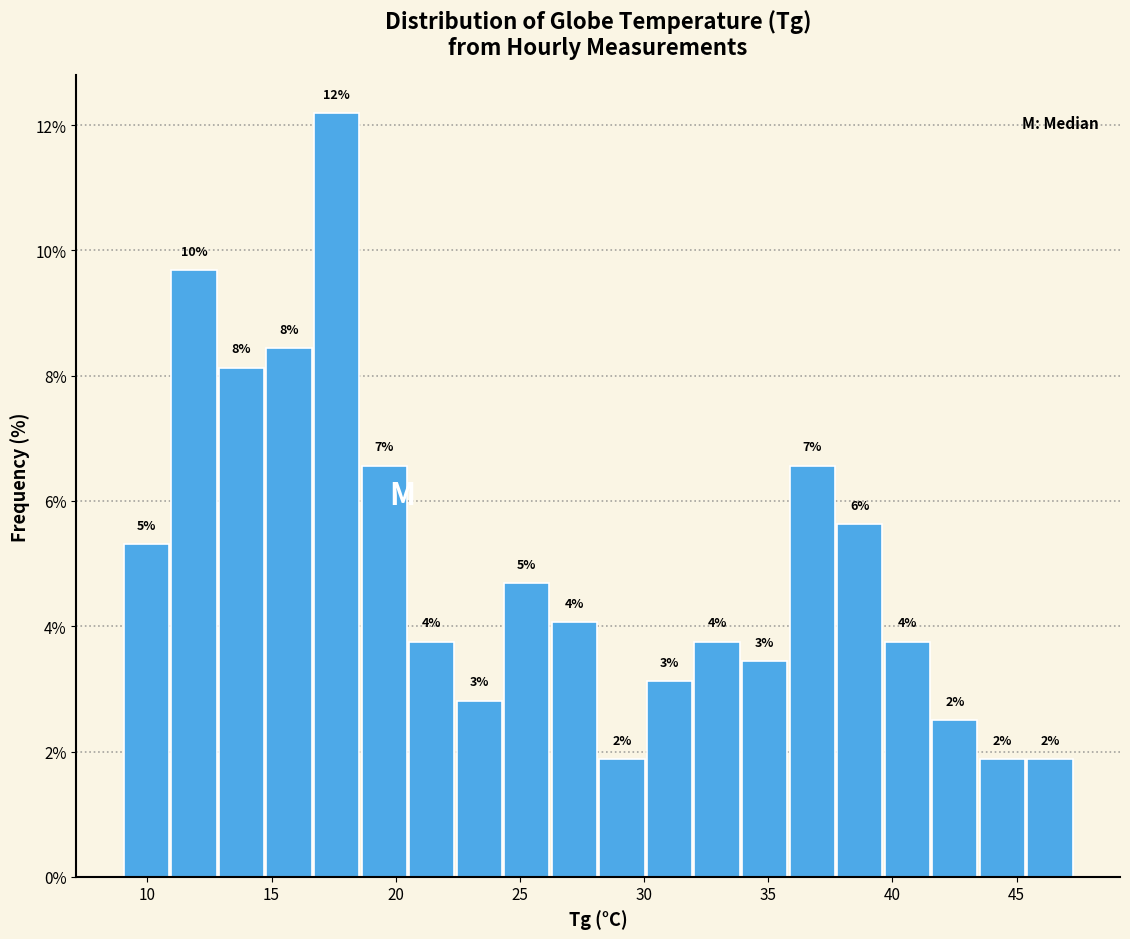

Read against the x-axis, roughly where is the centre of the tallest bar?

17.5